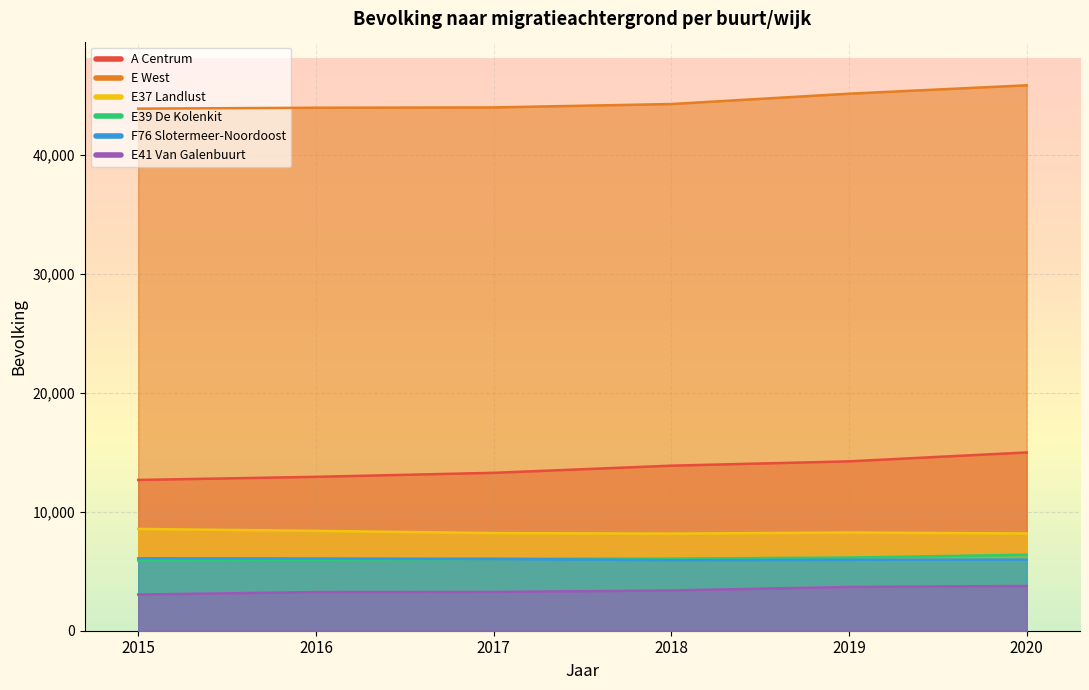

Which has a higher value, 2015 or 2018?

2018